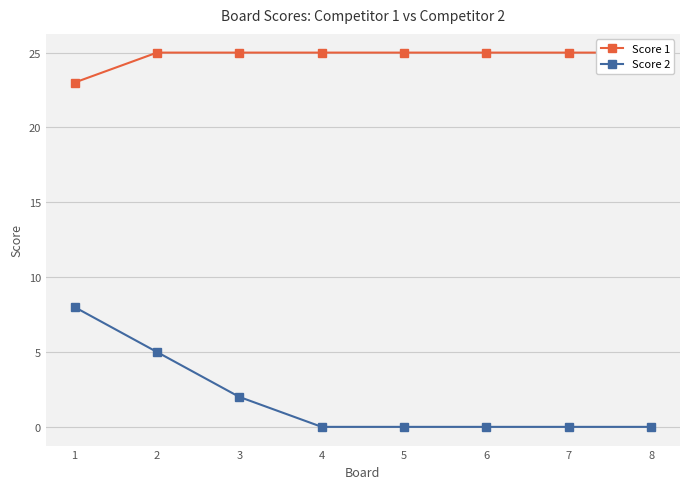

What is the difference between the second highest and second lowest values in the Score 2 series?

5